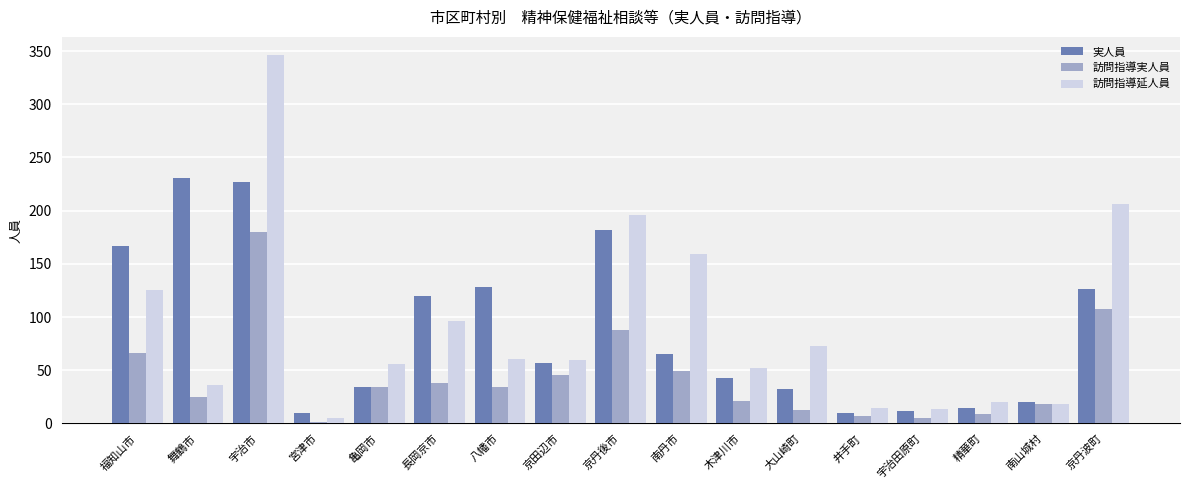

How many categories are shown in the chart?

17